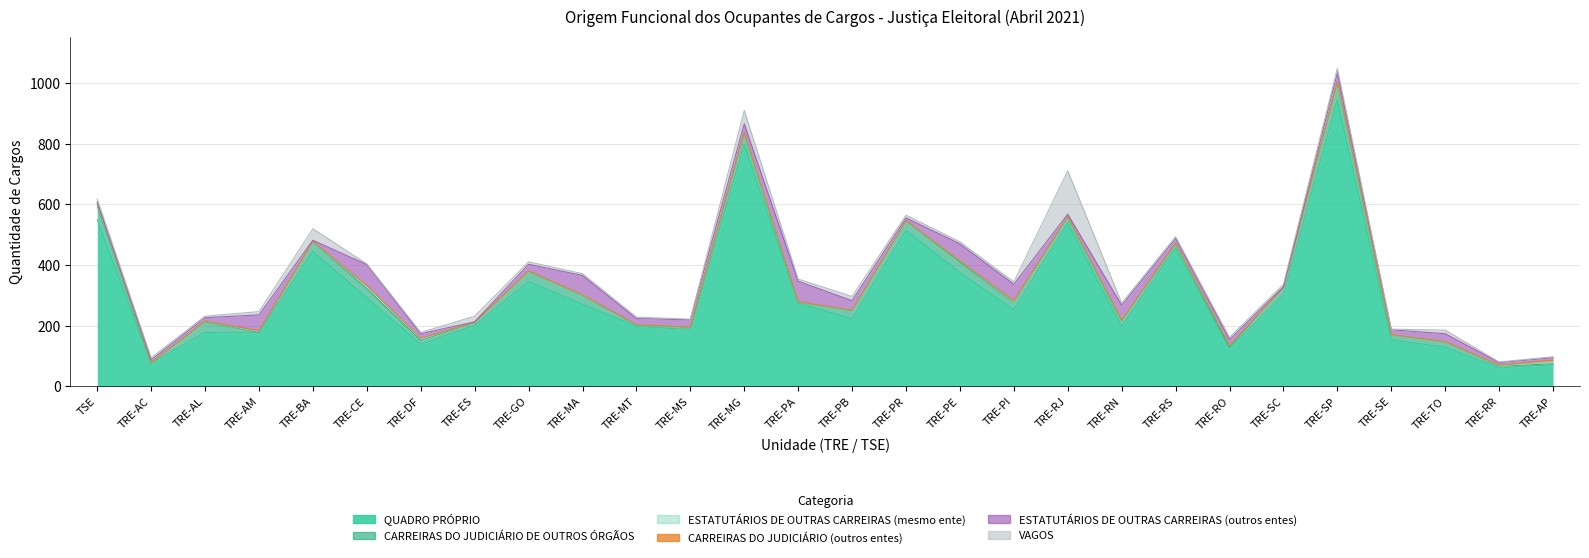

How many data points does each series have?

28